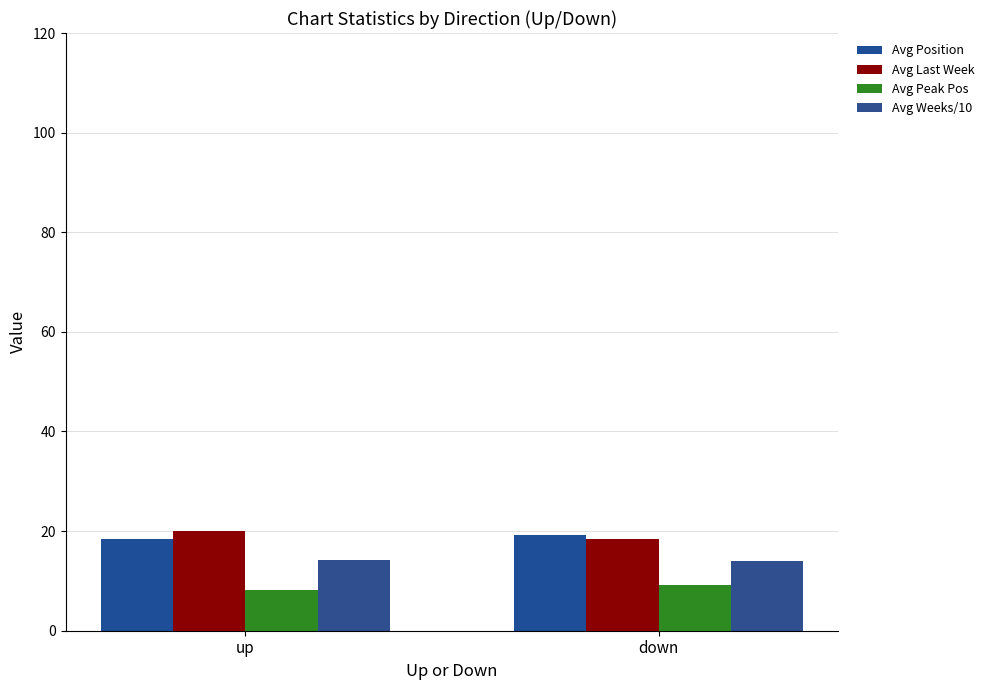

What is the value of the Avg Weeks/10 bar at the 2nd from the left?

13.9